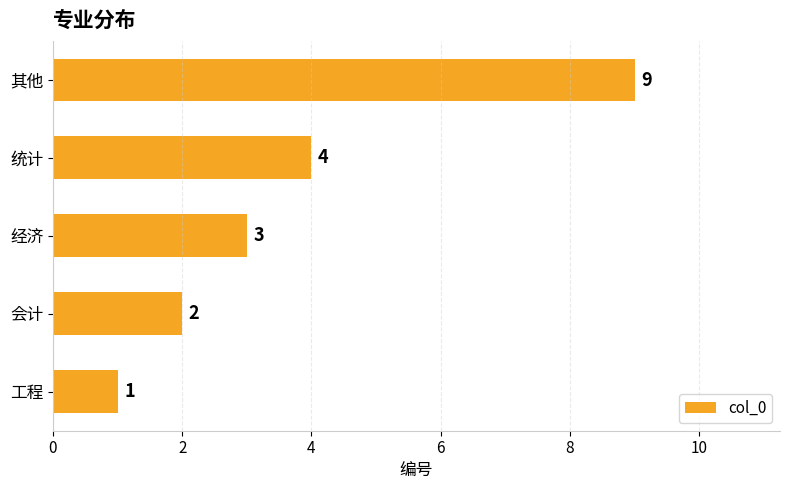

Reading top to bottom, list all the values displayed in this chart.

其他=9	统计=4	经济=3	会计=2	工程=1